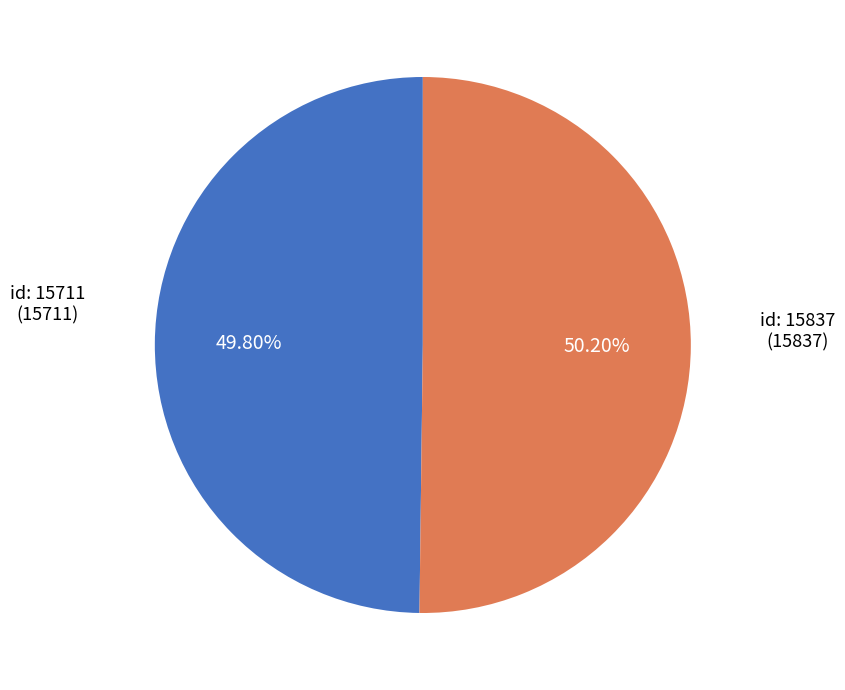

Is there any slice that represents more than half of the pie?

Yes